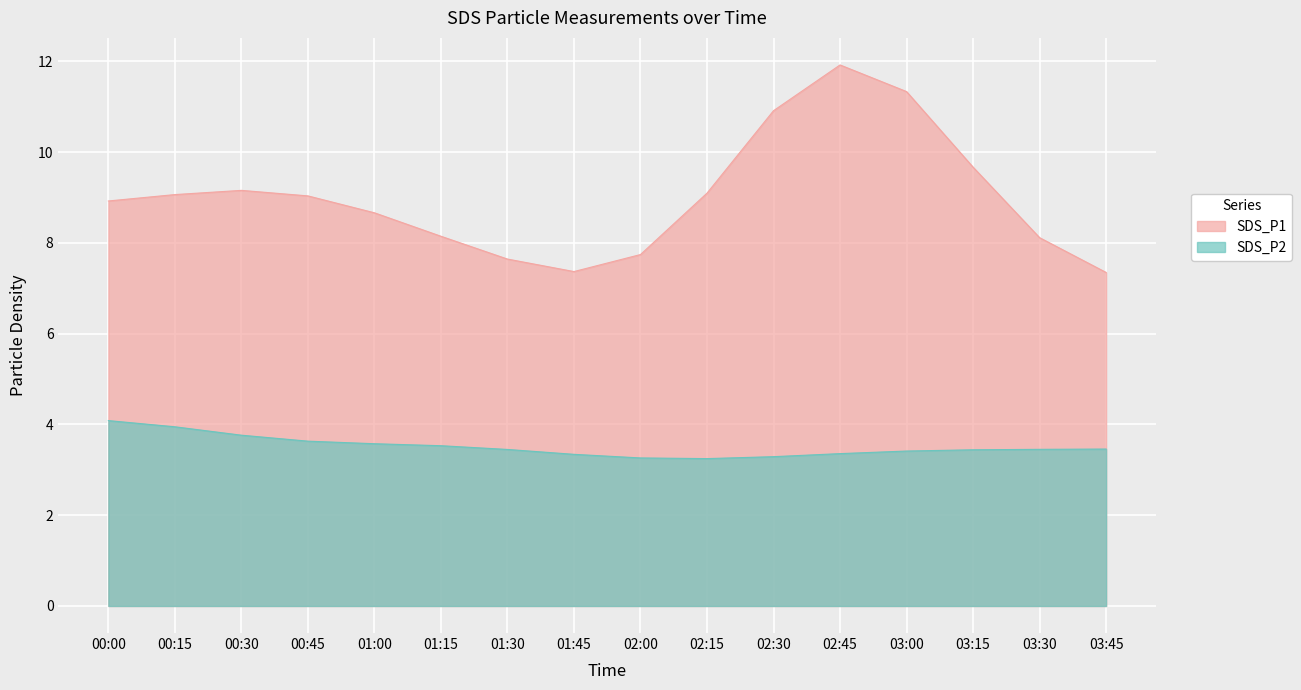

The SDS_P1 series shows 4.0 at 03:30. True or false?

False